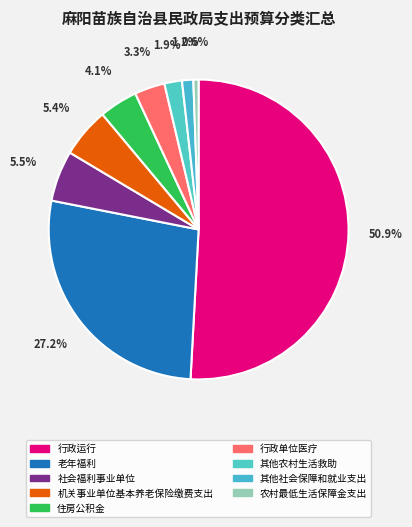

How many segments does this pie chart have?

9